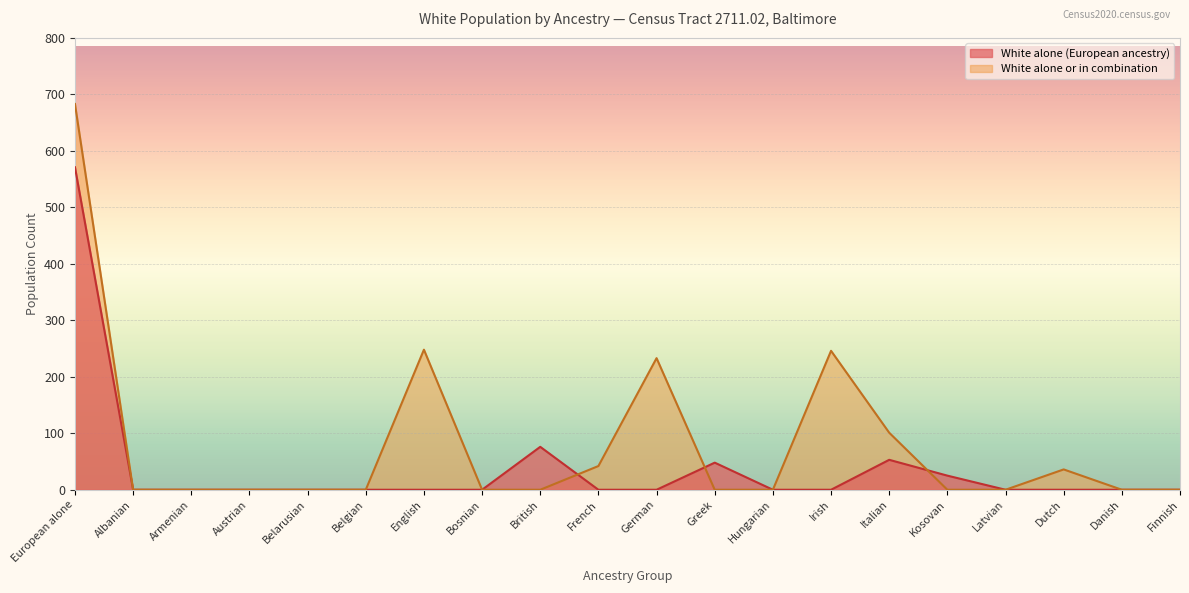

Is the value of White alone or in combination at Italian greater than the value of White alone (European ancestry) at Armenian?

Yes